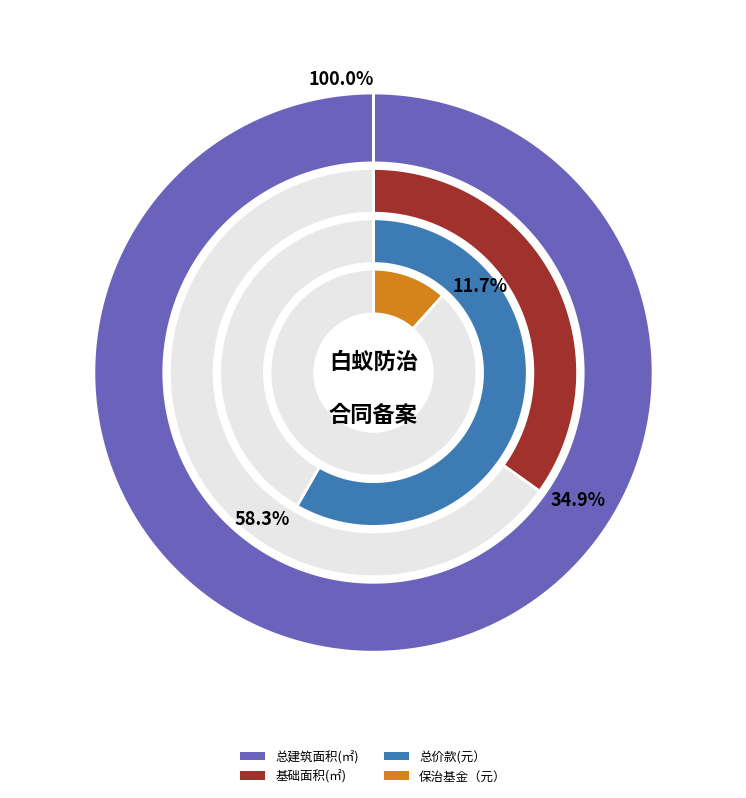

Is there a majority slice in this chart?

No